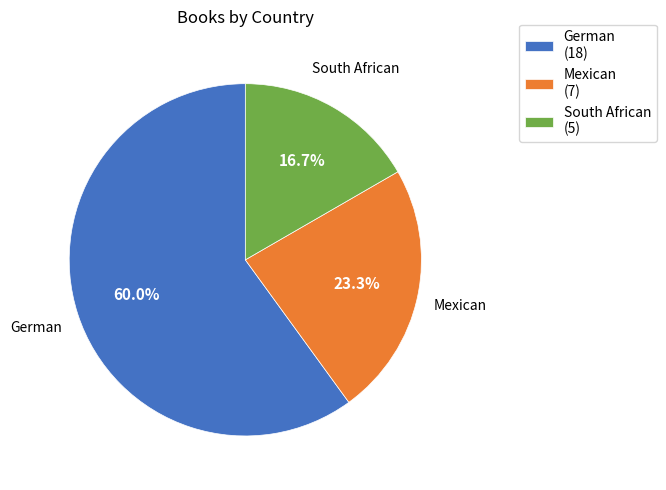

What percentage is NOT represented by South African?

83.3%